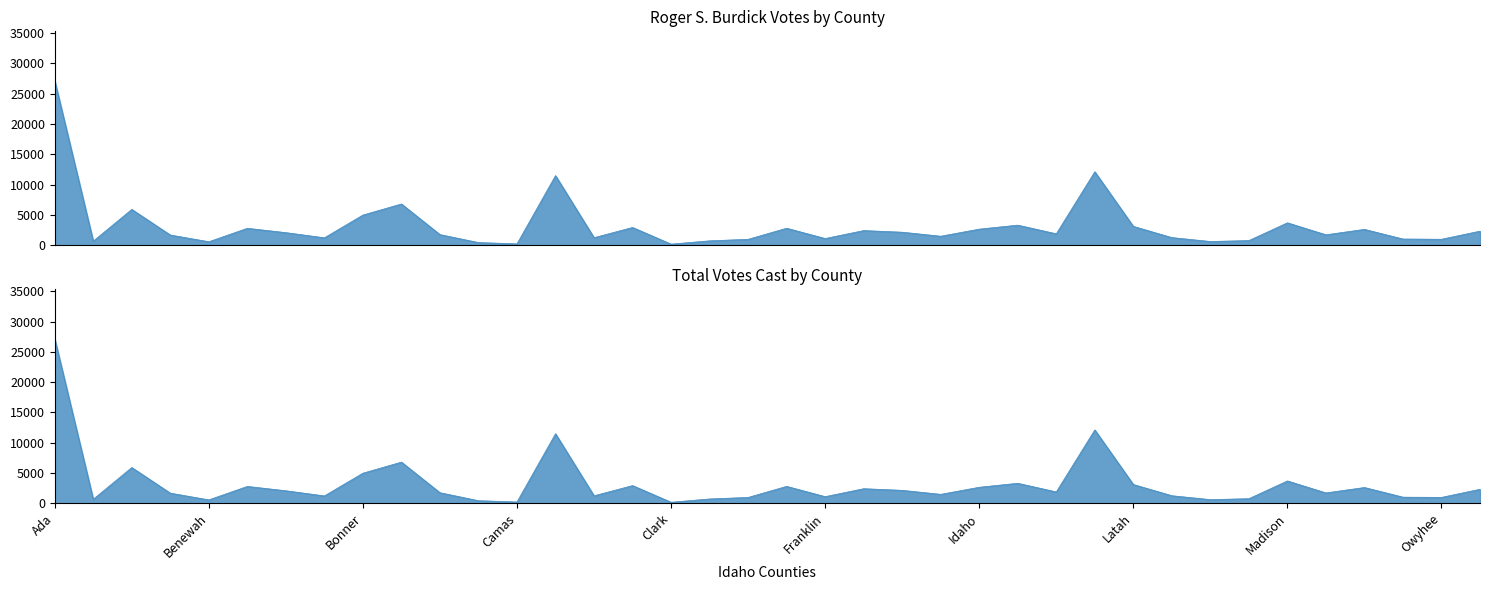

List the labels in order of Total Votes Cast value, largest first.

Ada, Kootenai, Canyon, Bonneville, Bannock, Bonner, Madison, Jefferson, Latah, Cassia, Elmore, Bingham, Idaho, Nez Perce, Fremont, Payette, Gem, Blaine, Jerome, Boundary, Minidoka, Bear Lake, Gooding, Lemhi, Caribou, Boise, Franklin, Oneida, Owyhee, Custer, Lincoln, Clearwater, Adams, Lewis, Benewah, Butte, Camas, Clark